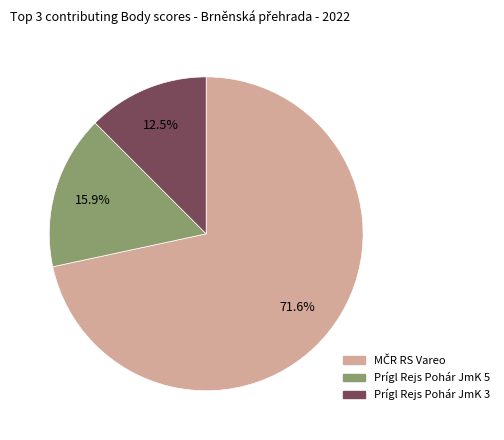

To the nearest percent, what is the combined percentage of Prígl Rejs Pohár JmK 5 and Prígl Rejs Pohár JmK 3?

28%